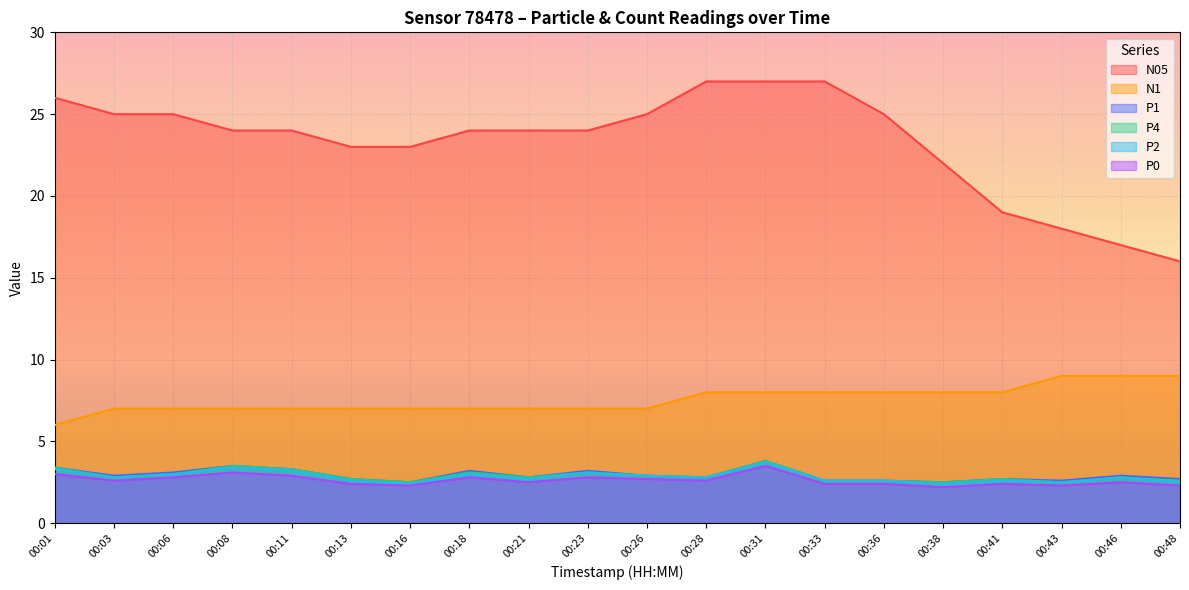

The P1 series shows 4.2 at 00:18. True or false?

False